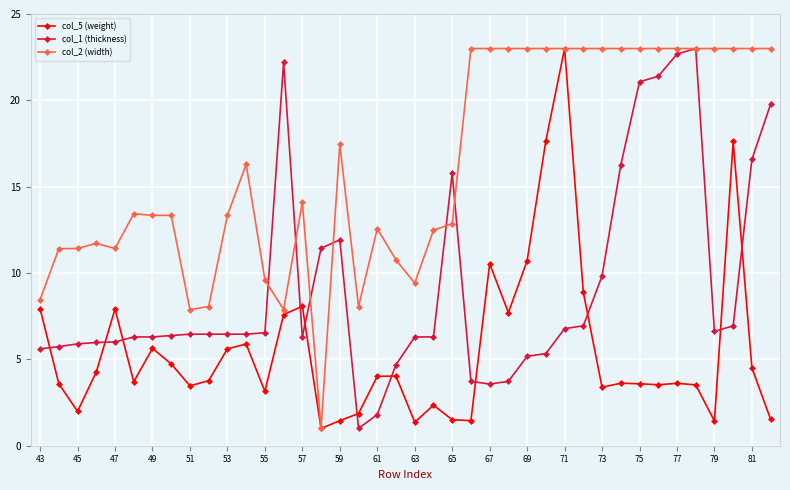

True or false: col_2 (width) has more than 1 interior local peaks.

True